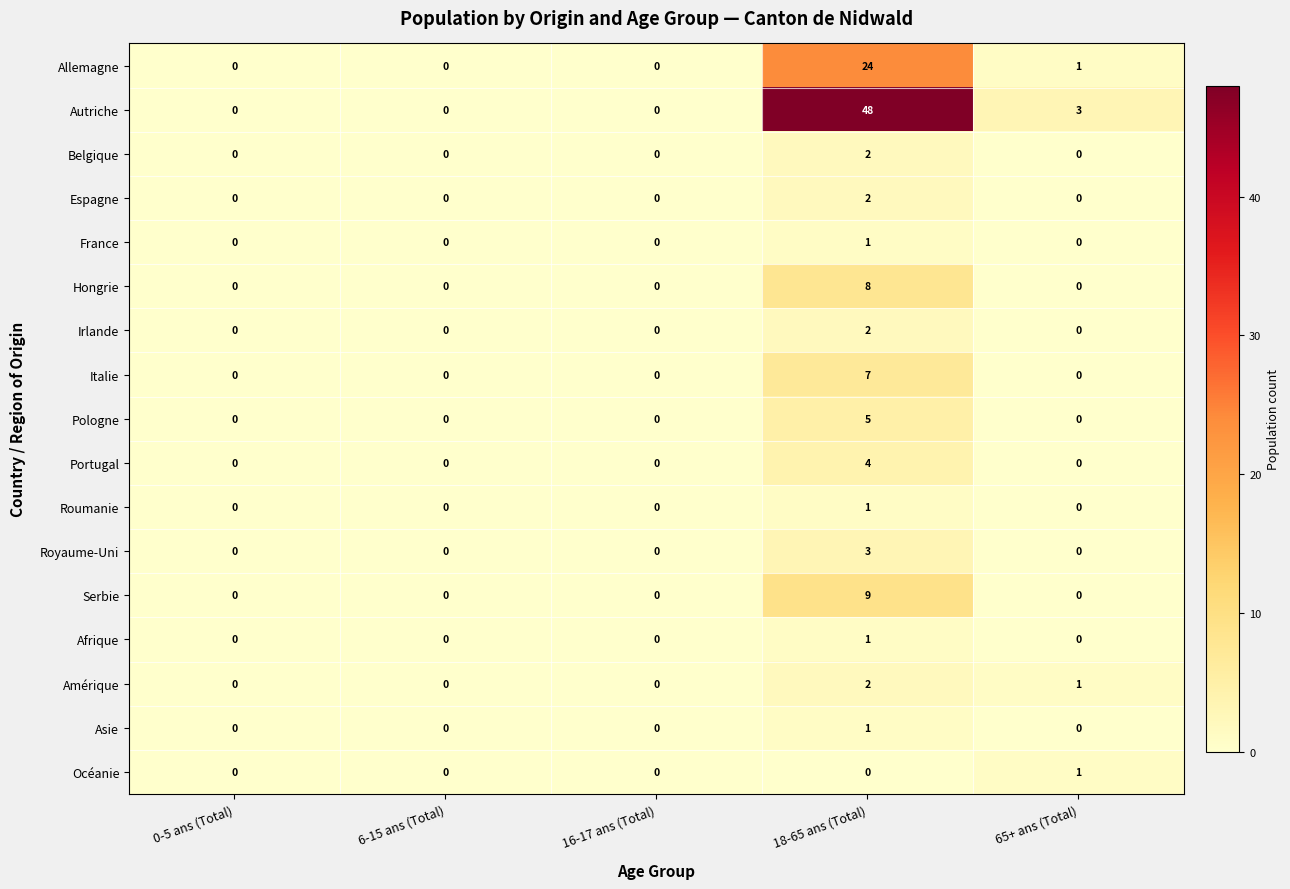

The value of Belgique at 65+ ans (Total) is -1. True or false?

False